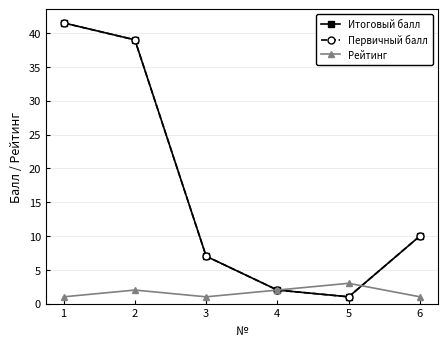

Does the chart have visible grid lines?

Yes